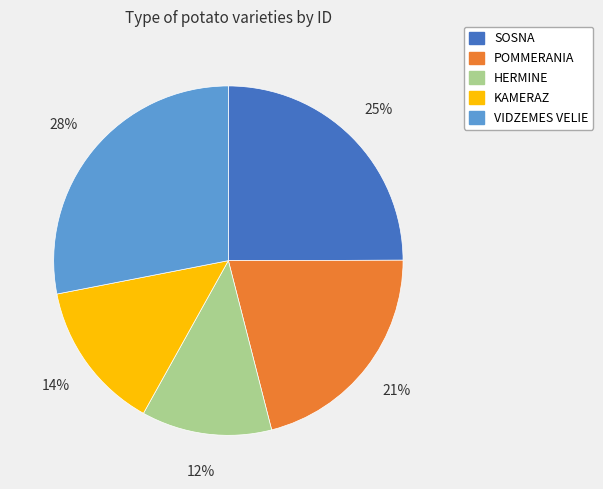

How many slices are in this pie chart?

5